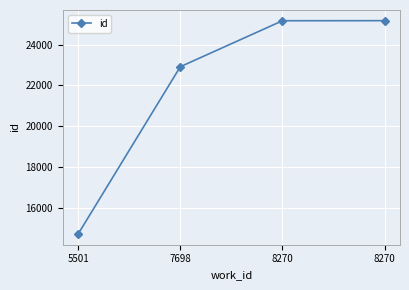

How many data points are less than 25166?

2